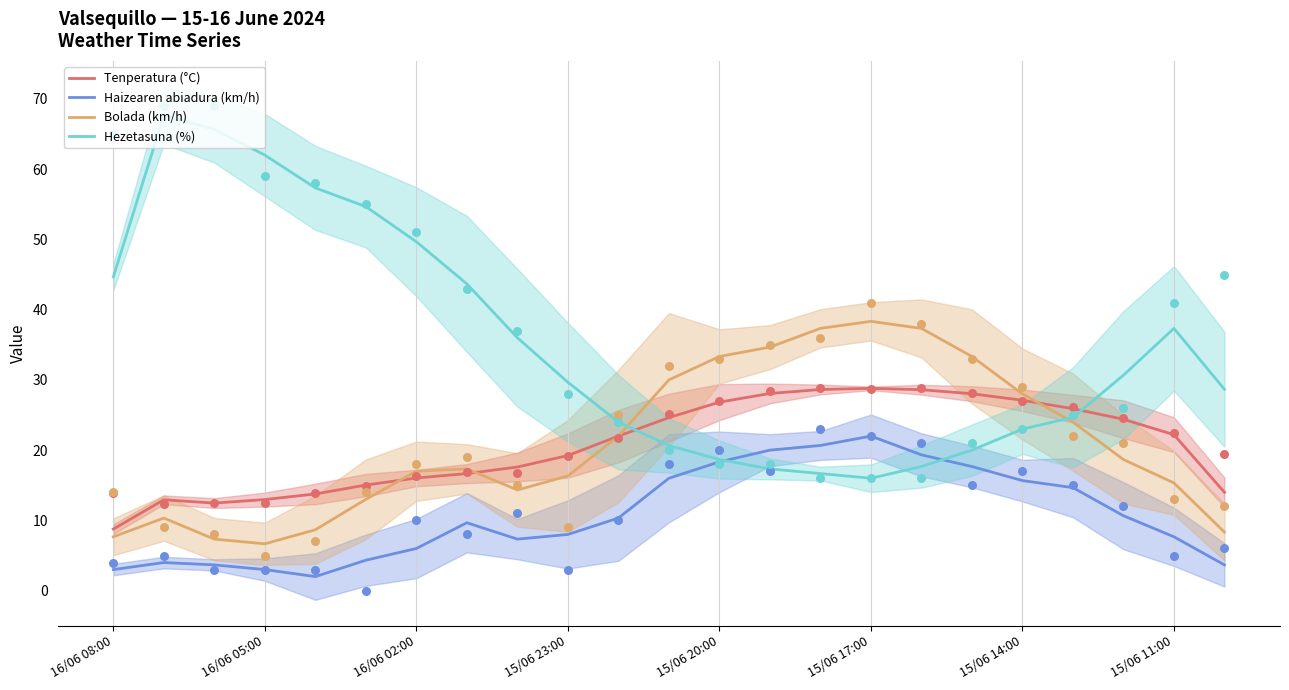

Which series has the largest Y range (max minus min)?

Hezetasuna (%)